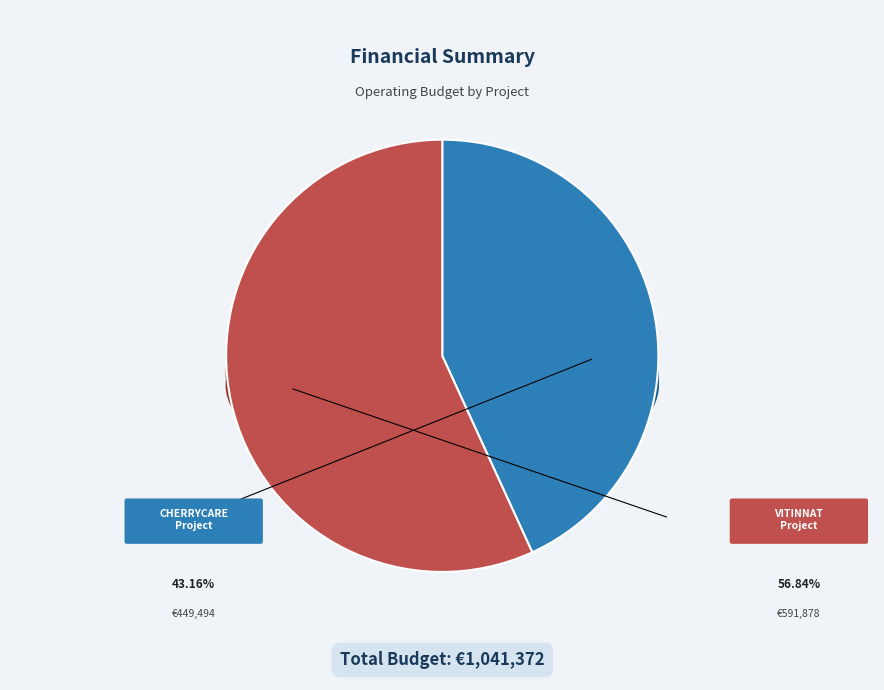

Does Grupo Operativo CHERRYCARE account for over 50% of the chart?

No